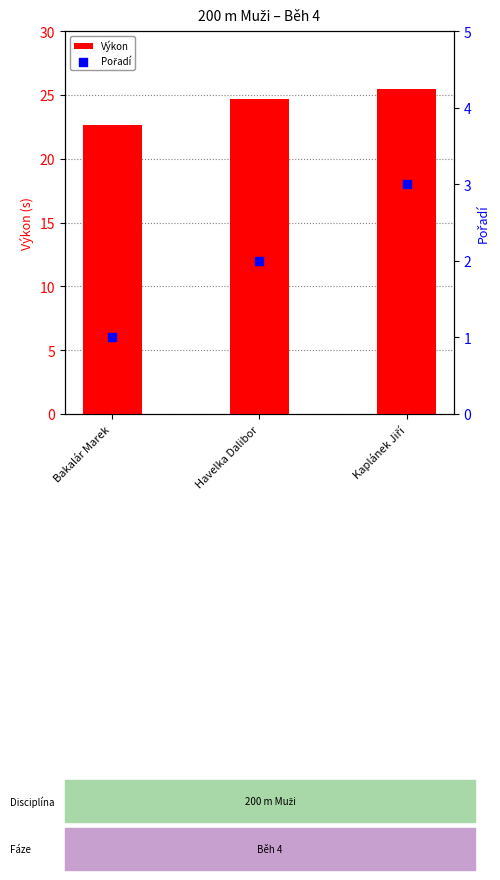

Which series reaches the minimum Y coordinate?

Pořadí